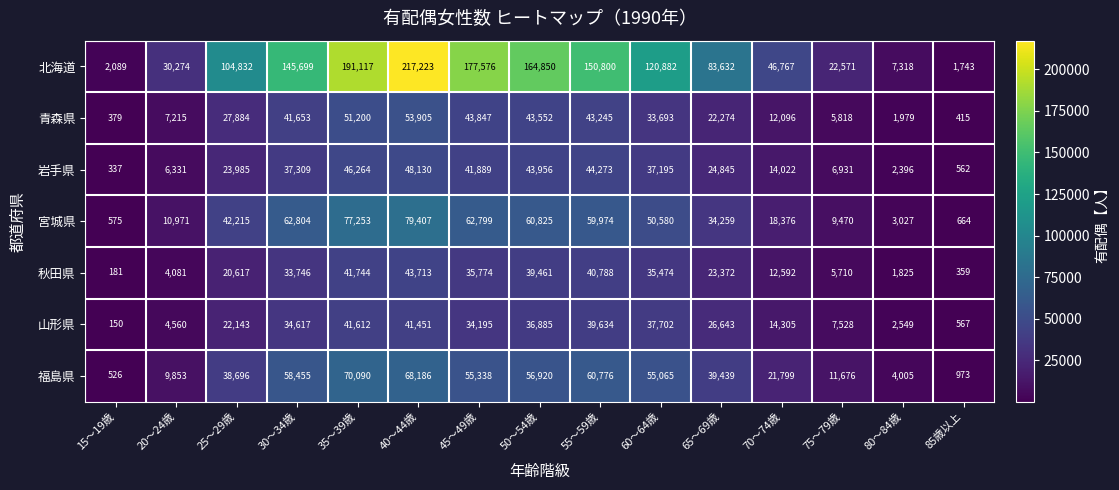

What is the average value of the 山形県 series?

22969